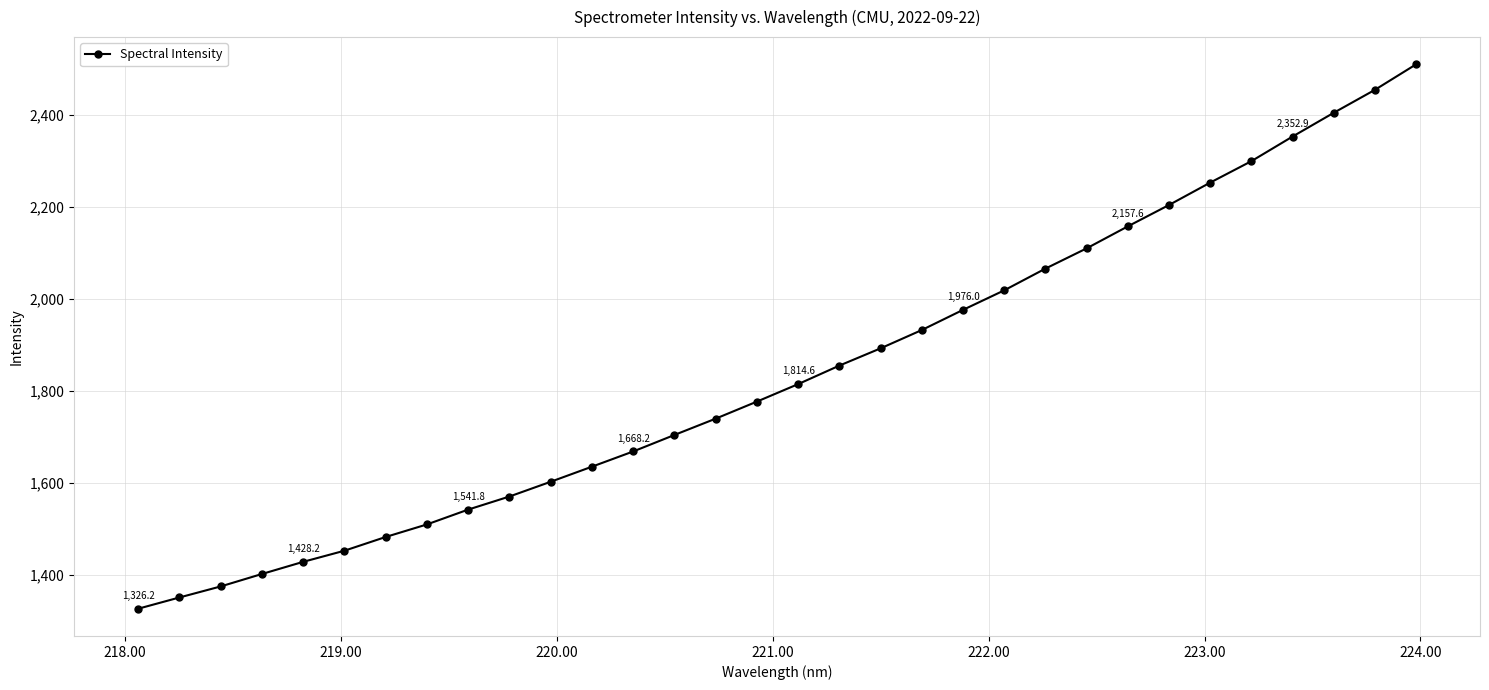

What is the minimum value shown in the chart?

1326.2